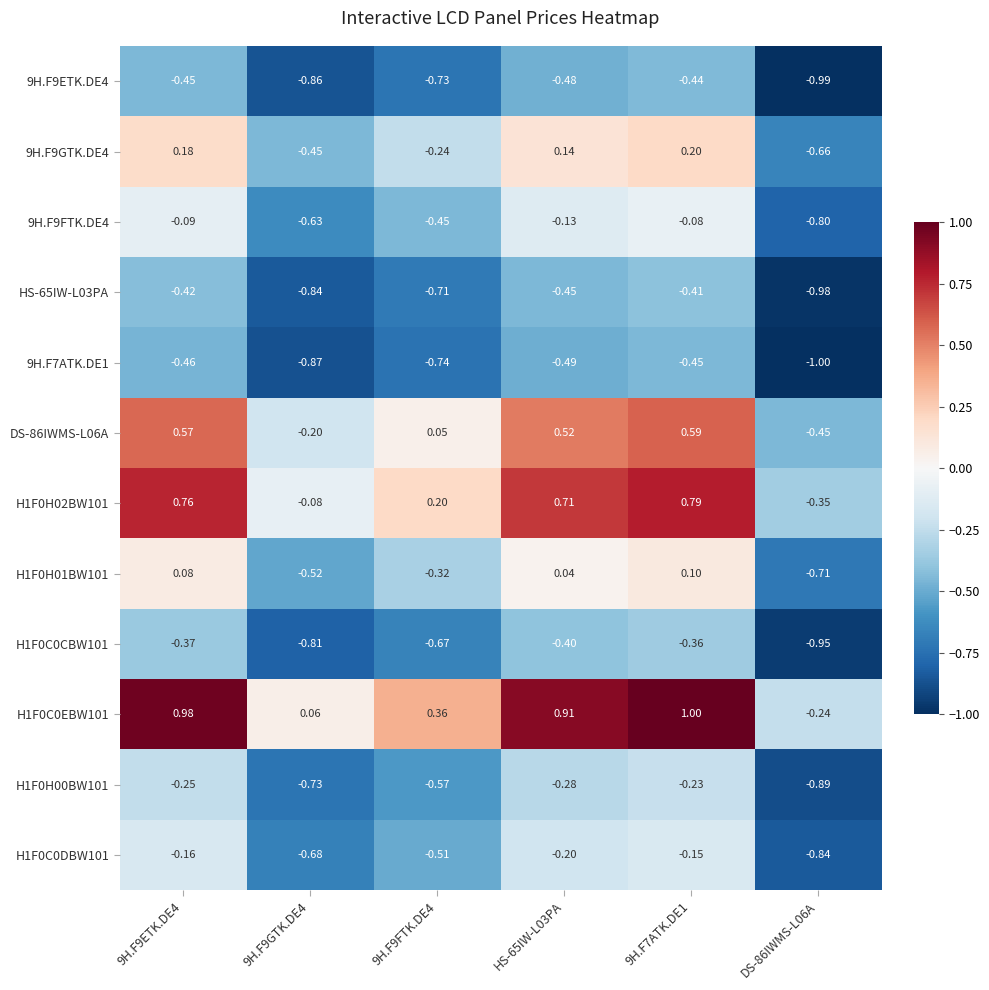

Count the number of categories in the chart.

6